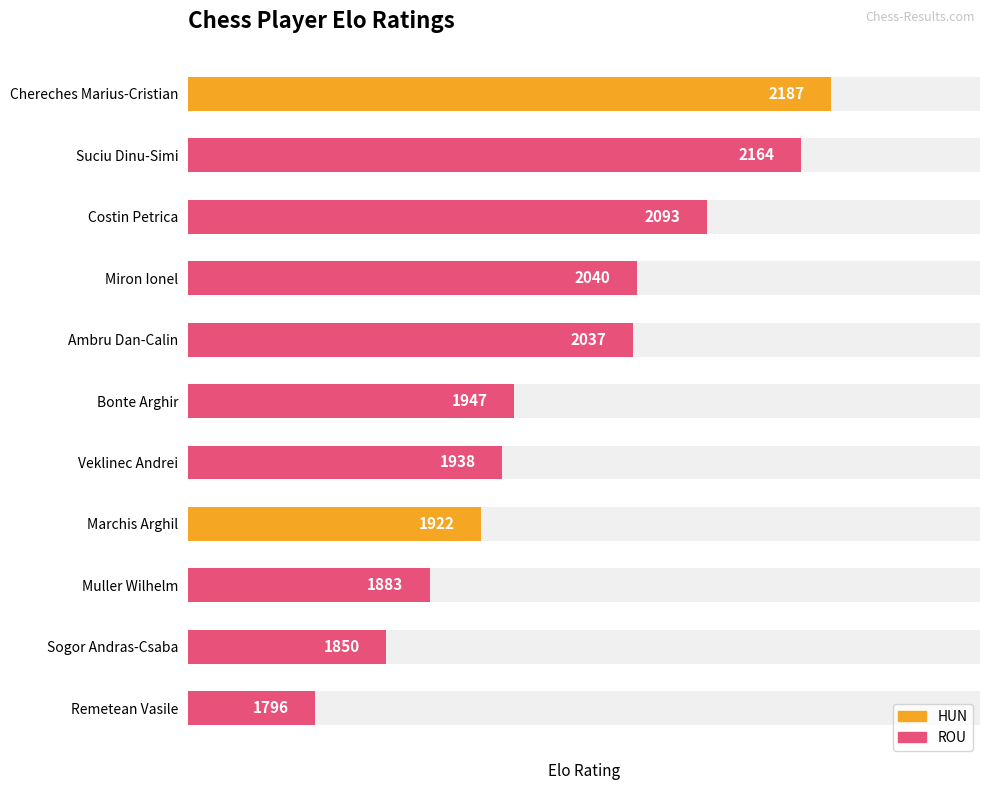

What is the value of the 4th bar from the left?

2040